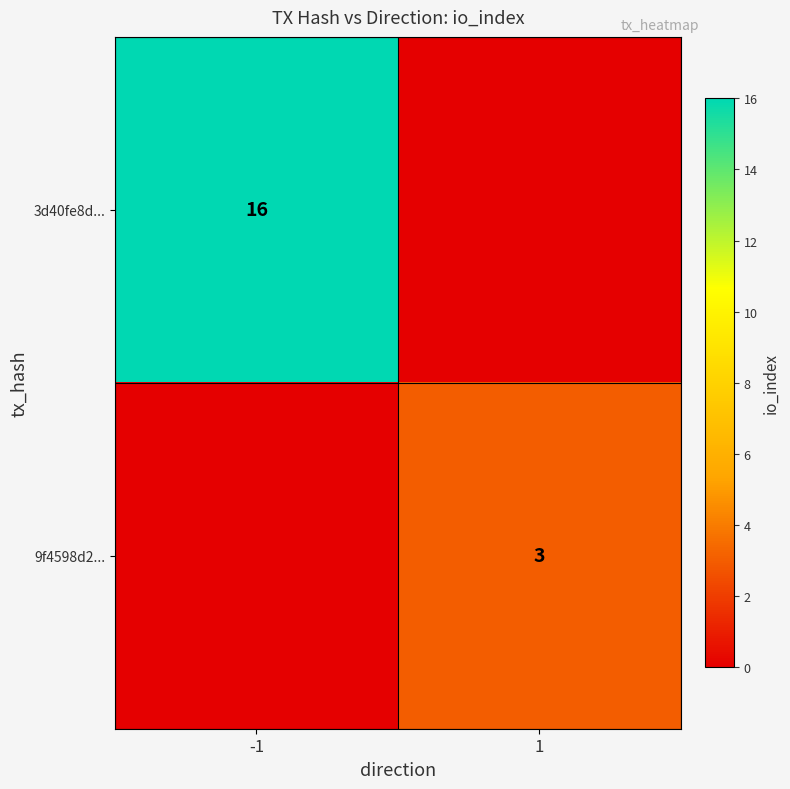

True or false: 9f4598d2... has a value of 3 at 1.

True